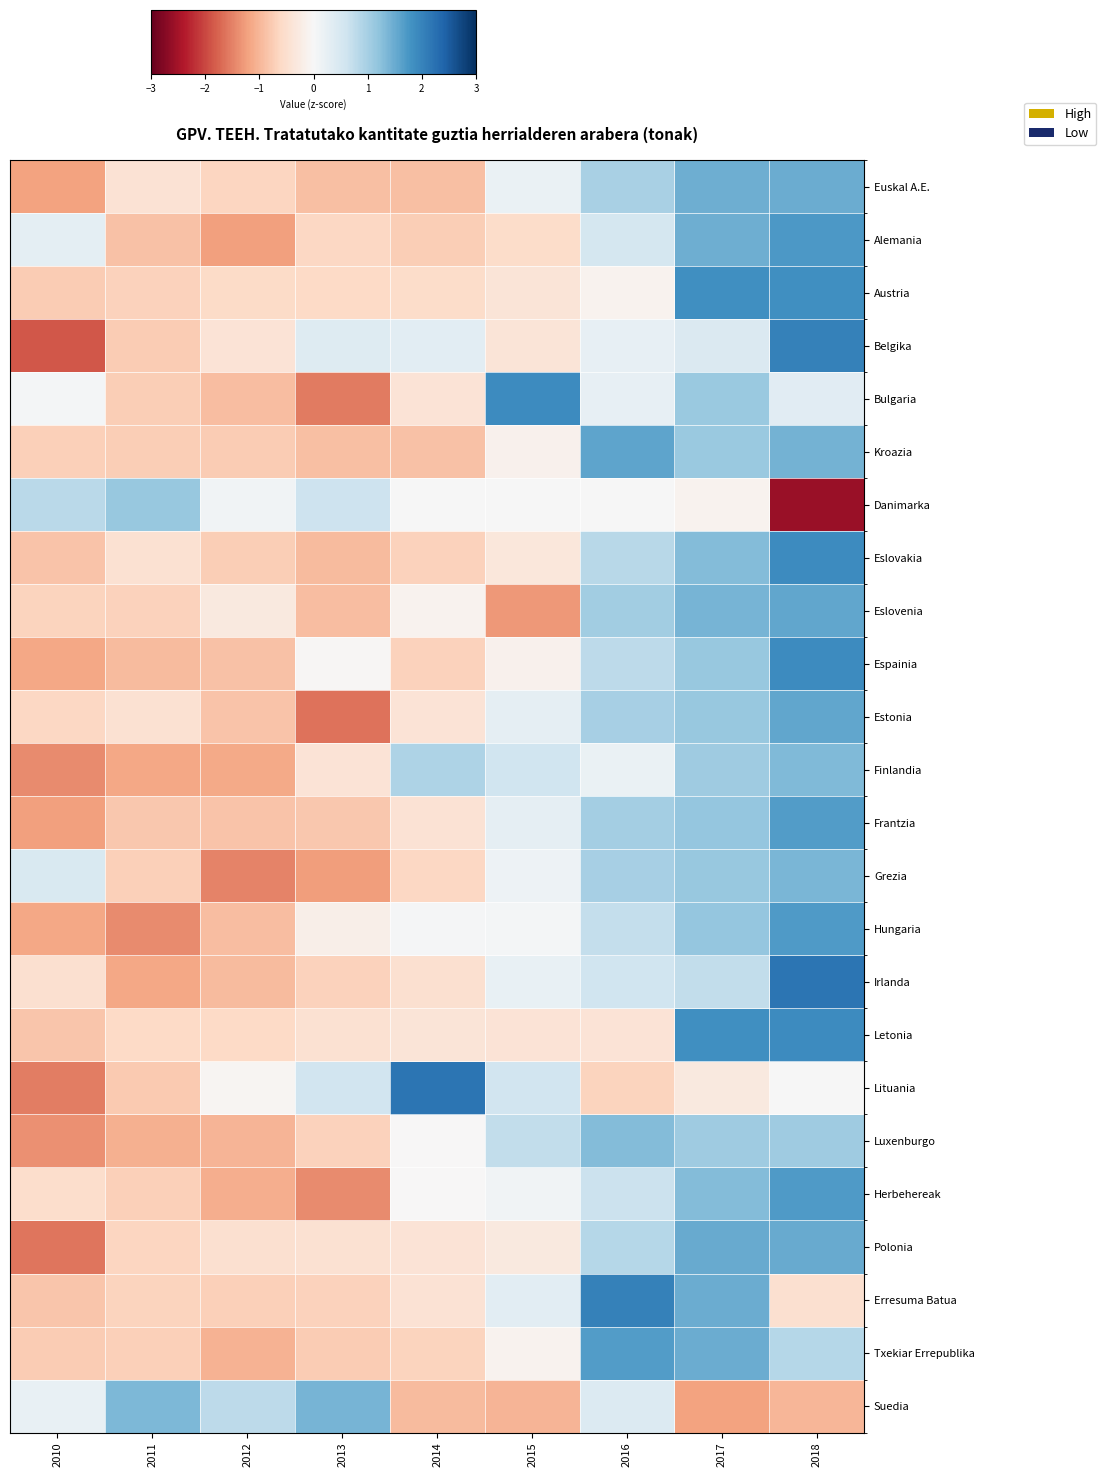

Reading left to right, what are all the values shown in this chart?

Euskal A.E.: 2010=-1.2	2011=-0.4	2012=-0.6	2013=-0.9	2014=-0.9	2015=0.2	2016=1.0	2017=1.5	2018=1.5
Alemania: 2010=0.3	2011=-0.9	2012=-1.2	2013=-0.6	2014=-0.7	2015=-0.6	2016=0.5	2017=1.5	2018=1.7
Austria: 2010=-0.8	2011=-0.7	2012=-0.6	2013=-0.6	2014=-0.5	2015=-0.4	2016=-0.1	2017=1.8	2018=1.8
Belgika: 2010=-1.9	2011=-0.8	2012=-0.4	2013=0.4	2014=0.3	2015=-0.4	2016=0.2	2017=0.4	2018=2.0
Bulgaria: 2010=0.1	2011=-0.7	2012=-0.9	2013=-1.6	2014=-0.4	2015=1.9	2016=0.2	2017=1.1	2018=0.3
Kroazia: 2010=-0.7	2011=-0.7	2012=-0.8	2013=-0.9	2014=-0.9	2015=-0.1	2016=1.6	2017=1.1	2018=1.4
Danimarka: 2010=0.8	2011=1.1	2012=0.1	2013=0.6	2014=0.0	2015=0.0	2016=0.0	2017=-0.1	2018=-2.6
Eslovakia: 2010=-0.9	2011=-0.5	2012=-0.7	2013=-1.0	2014=-0.7	2015=-0.3	2016=0.8	2017=1.3	2018=1.9
Eslovenia: 2010=-0.7	2011=-0.7	2012=-0.3	2013=-0.9	2014=-0.1	2015=-1.3	2016=1.1	2017=1.4	2018=1.6
Espainia: 2010=-1.2	2011=-0.9	2012=-0.9	2013=-0.0	2014=-0.7	2015=-0.1	2016=0.8	2017=1.1	2018=1.9
Estonia: 2010=-0.6	2011=-0.5	2012=-0.8	2013=-1.6	2014=-0.4	2015=0.3	2016=1.0	2017=1.1	2018=1.6
Finlandia: 2010=-1.4	2011=-1.2	2012=-1.1	2013=-0.4	2014=0.9	2015=0.6	2016=0.2	2017=1.1	2018=1.3
Frantzia: 2010=-1.2	2011=-0.8	2012=-0.9	2013=-0.8	2014=-0.4	2015=0.3	2016=1.0	2017=1.2	2018=1.7
Grezia: 2010=0.4	2011=-0.7	2012=-1.5	2013=-1.3	2014=-0.6	2015=0.2	2016=1.0	2017=1.1	2018=1.4
Hungaria: 2010=-1.2	2011=-1.4	2012=-0.9	2013=-0.2	2014=0.0	2015=0.1	2016=0.7	2017=1.2	2018=1.7
Irlanda: 2010=-0.5	2011=-1.2	2012=-0.9	2013=-0.7	2014=-0.5	2015=0.2	2016=0.6	2017=0.7	2018=2.2
Letonia: 2010=-0.8	2011=-0.6	2012=-0.6	2013=-0.5	2014=-0.4	2015=-0.4	2016=-0.4	2017=1.8	2018=1.9
Lituania: 2010=-1.5	2011=-0.8	2012=-0.1	2013=0.6	2014=2.2	2015=0.6	2016=-0.7	2017=-0.3	2018=0.0
Luxenburgo: 2010=-1.4	2011=-1.1	2012=-1.0	2013=-0.7	2014=-0.0	2015=0.7	2016=1.3	2017=1.1	2018=1.1
Herbehereak: 2010=-0.5	2011=-0.7	2012=-1.1	2013=-1.4	2014=-0.0	2015=0.1	2016=0.6	2017=1.3	2018=1.7
Polonia: 2010=-1.6	2011=-0.6	2012=-0.5	2013=-0.5	2014=-0.4	2015=-0.3	2016=0.9	2017=1.5	2018=1.5
Erresuma Batua: 2010=-0.8	2011=-0.7	2012=-0.7	2013=-0.7	2014=-0.4	2015=0.3	2016=2.0	2017=1.5	2018=-0.5
Txekiar Errepublika: 2010=-0.8	2011=-0.7	2012=-1.0	2013=-0.8	2014=-0.7	2015=-0.1	2016=1.7	2017=1.5	2018=0.9
Suedia: 2010=0.2	2011=1.4	2012=0.8	2013=1.4	2014=-1.0	2015=-1.0	2016=0.4	2017=-1.2	2018=-1.0